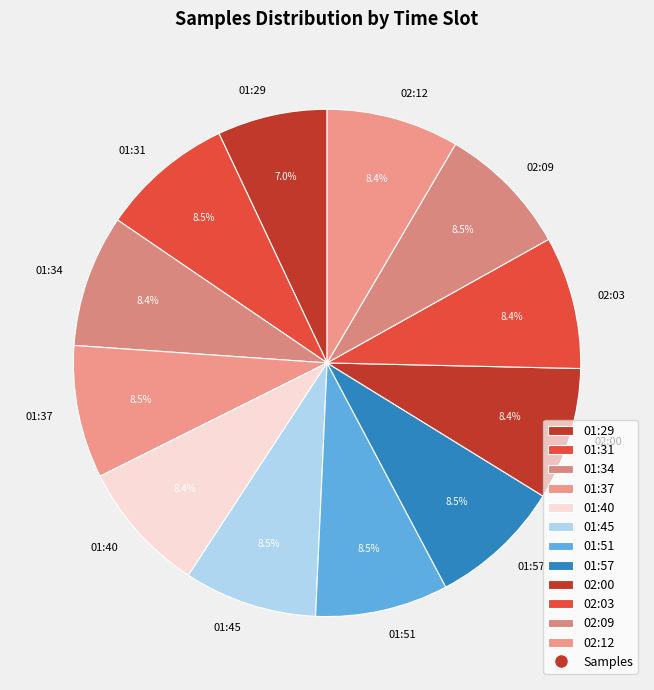

Count the number of slices in the pie.

12